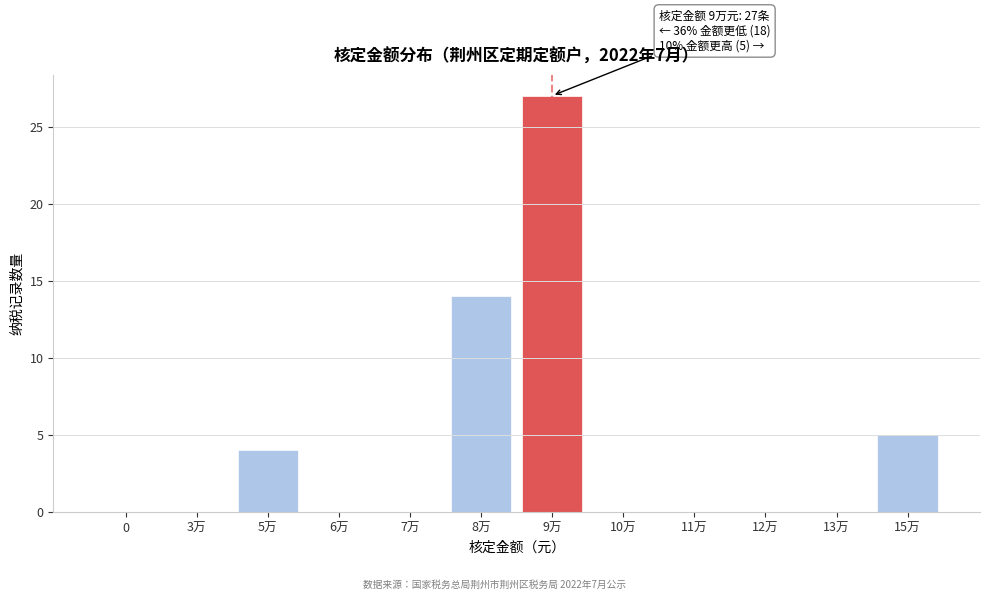

Reading left to right, extract all data points from this chart.

0=0	3万=0	5万=4	6万=0	7万=0	8万=14	9万=27	10万=0	11万=0	12万=0	13万=0	15万=5